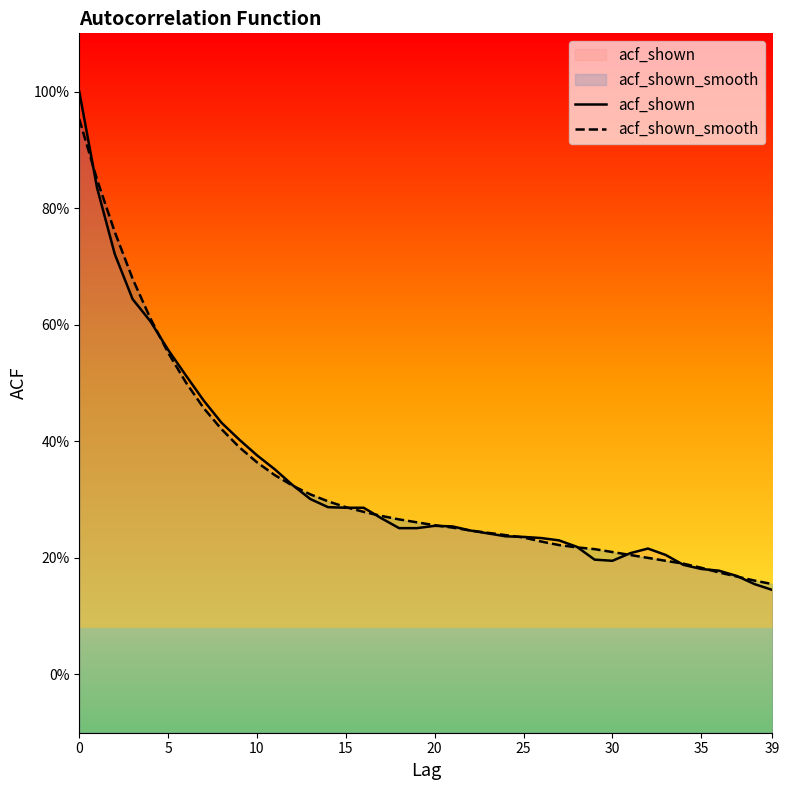

Reading left to right, extract all data points from this chart.

acf_shown: 1.0	0.8	0.7	0.6	0.6	0.6	0.5	0.5	0.4	0.4	0.4	0.4	0.3	0.3	0.3	0.3	0.3	0.3	0.3	0.3	0.3	0.3	0.2	0.2	0.2	0.2	0.2	0.2	0.2	0.2	0.2	0.2	0.2	0.2	0.2	0.2	0.2	0.2	0.2	0.1
acf_shown_smooth: 1.0	0.8	0.8	0.7	0.6	0.6	0.5	0.5	0.4	0.4	0.4	0.3	0.3	0.3	0.3	0.3	0.3	0.3	0.3	0.3	0.3	0.3	0.2	0.2	0.2	0.2	0.2	0.2	0.2	0.2	0.2	0.2	0.2	0.2	0.2	0.2	0.2	0.2	0.2	0.2